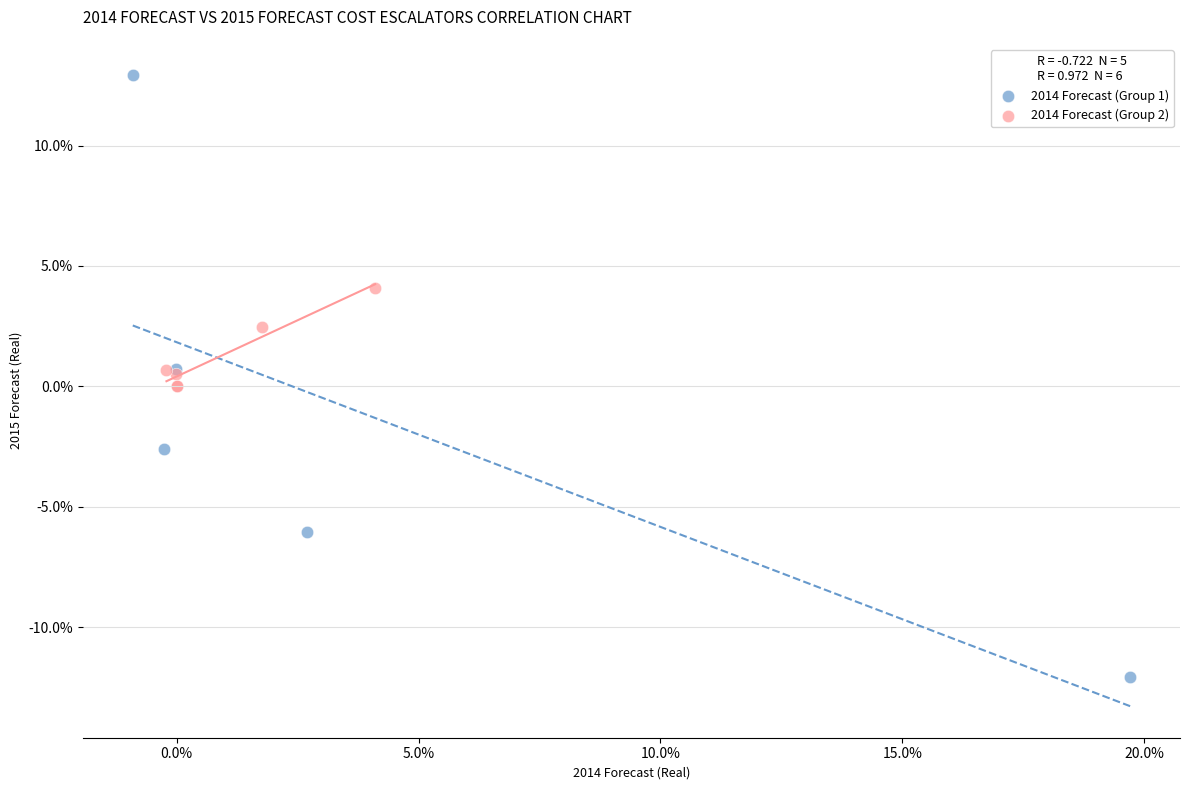

Which series contains the highest Y value?

2014 Forecast (Group 1)